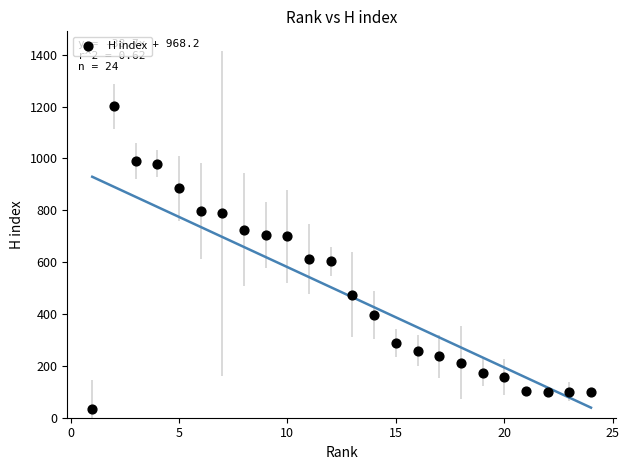

What is the range of Y values (max minus min)?

1169